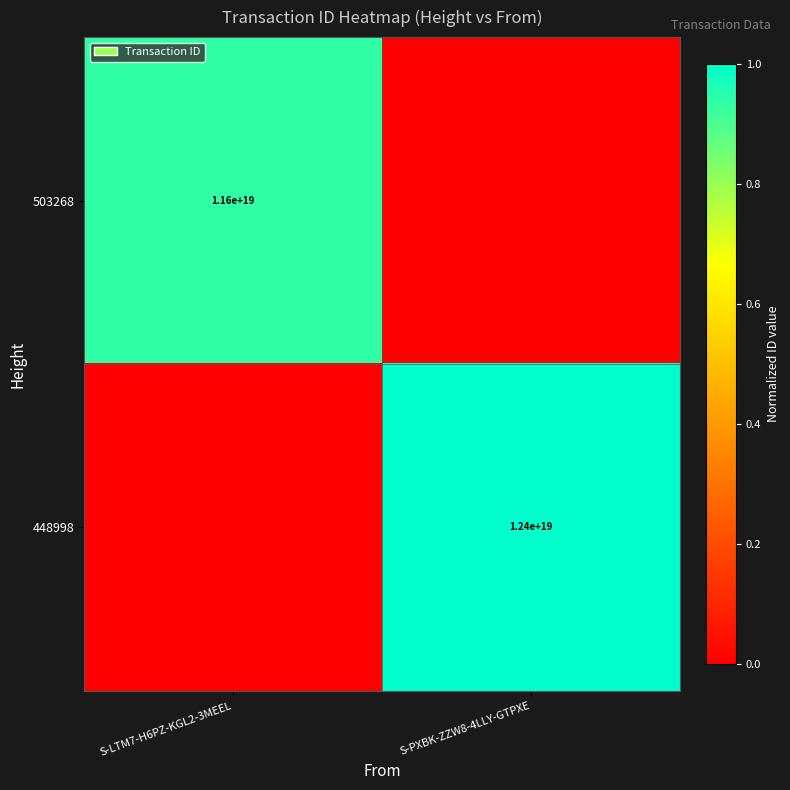

The 503268 series shows 7178081675915462656 at S-LTM7-H6PZ-KGL2-3MEEL. True or false?

False